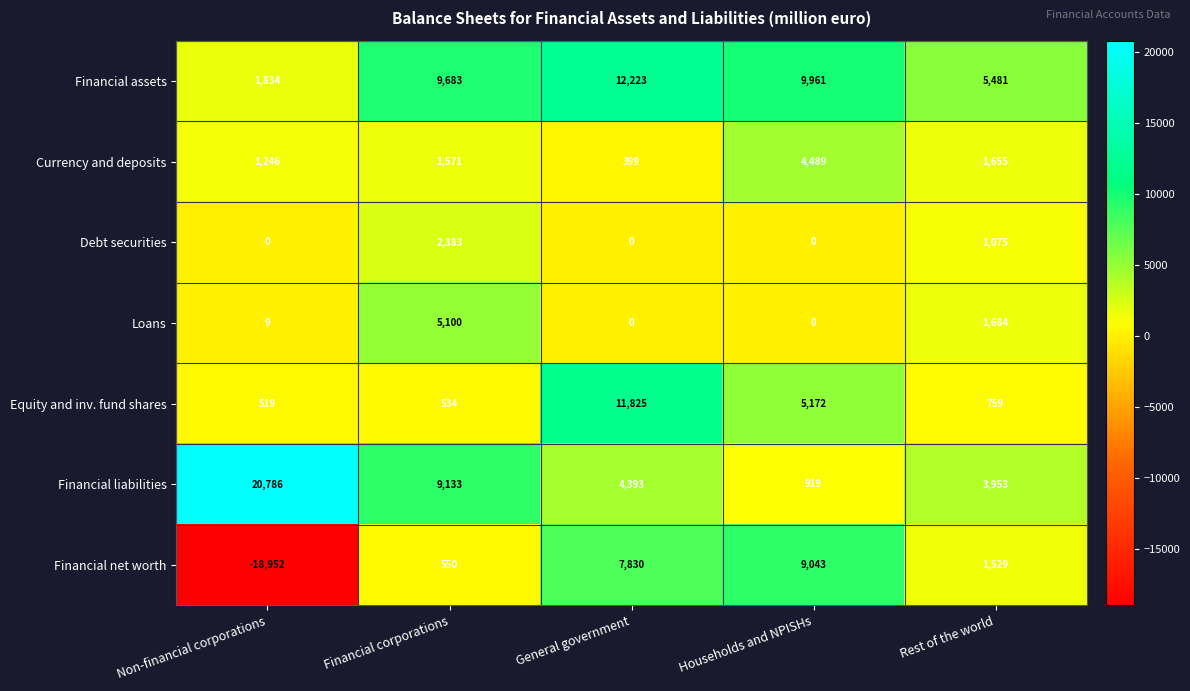

Which series has the largest total across all categories?

Financial liabilities